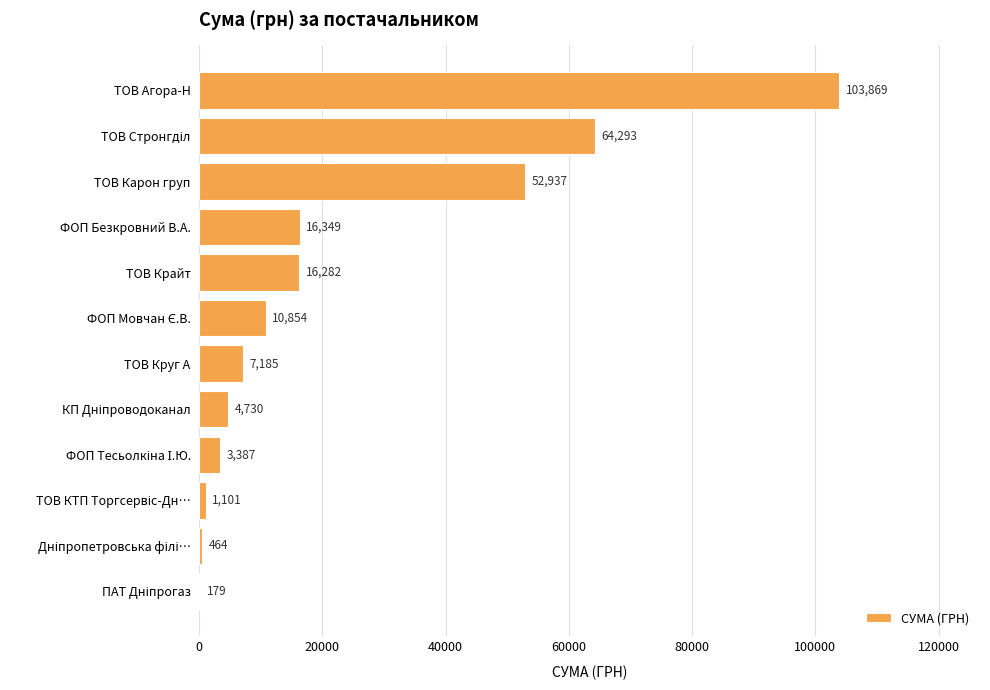

Between ТОВ Агора-Н and ТОВ Круг А, which is larger?

ТОВ Агора-Н